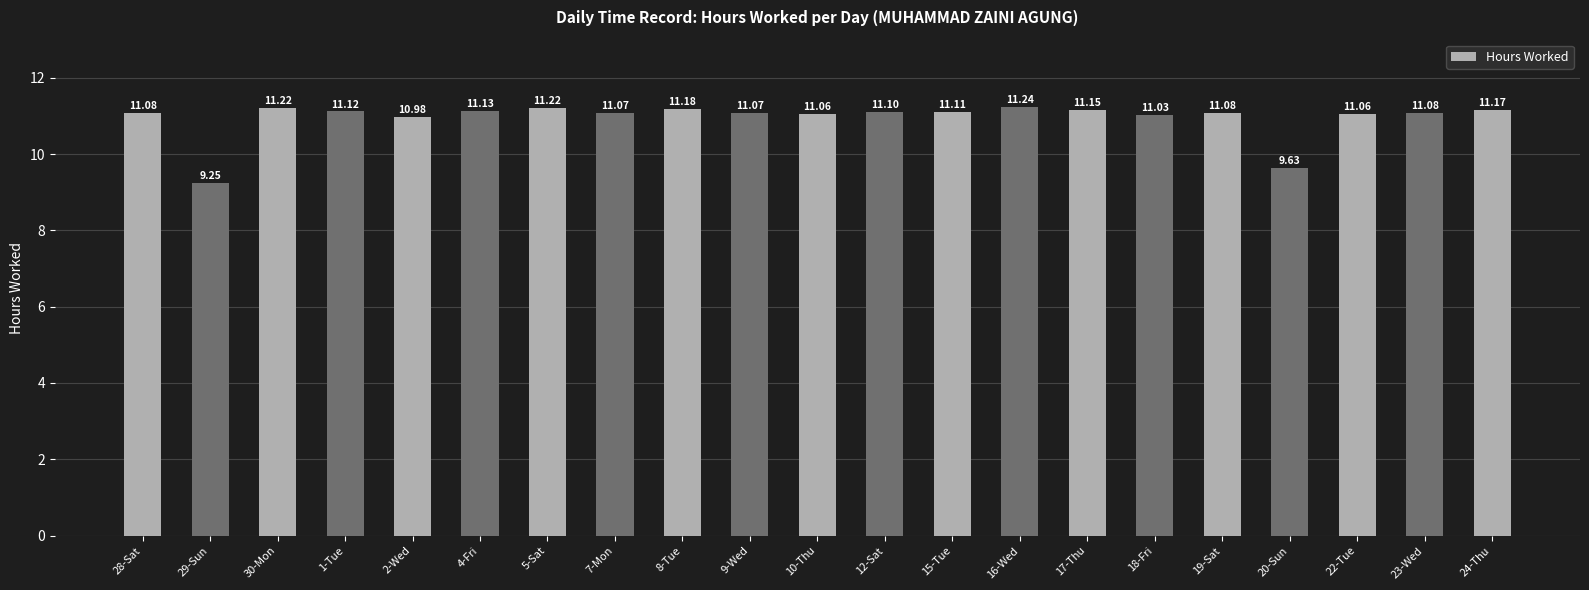

Count the number of categories in the chart.

21